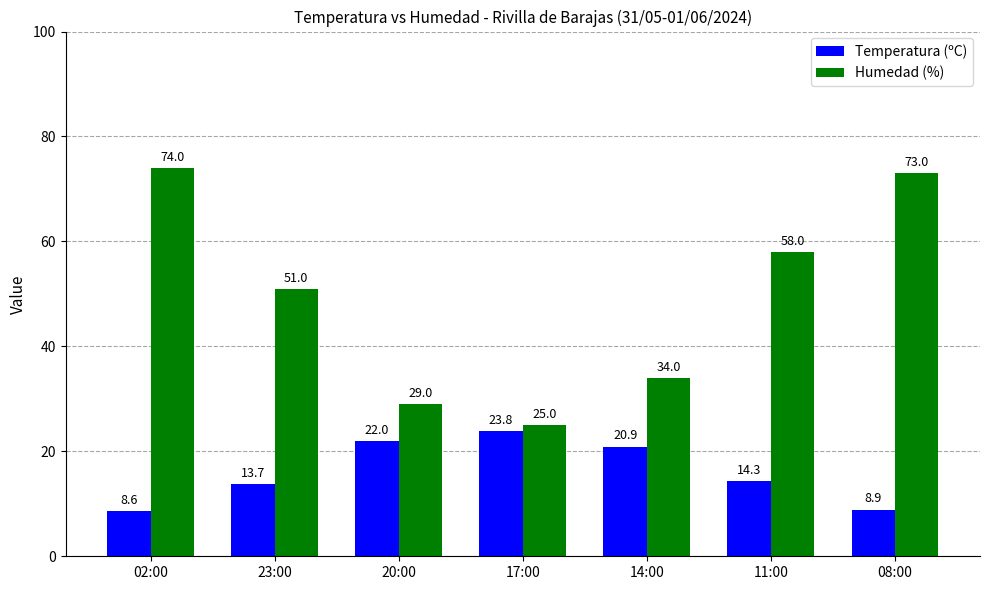

True or false: Temperatura (ºC) has a value of 23.8 at 17:00.

True